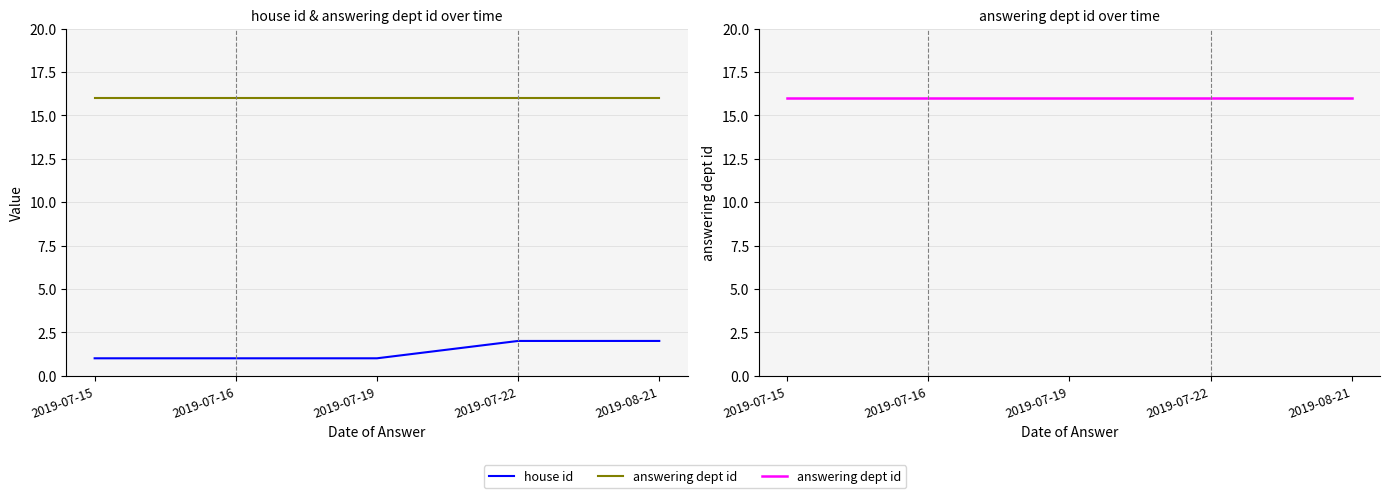

List the series in order of their peak value, lowest first.

house id, answering dept id